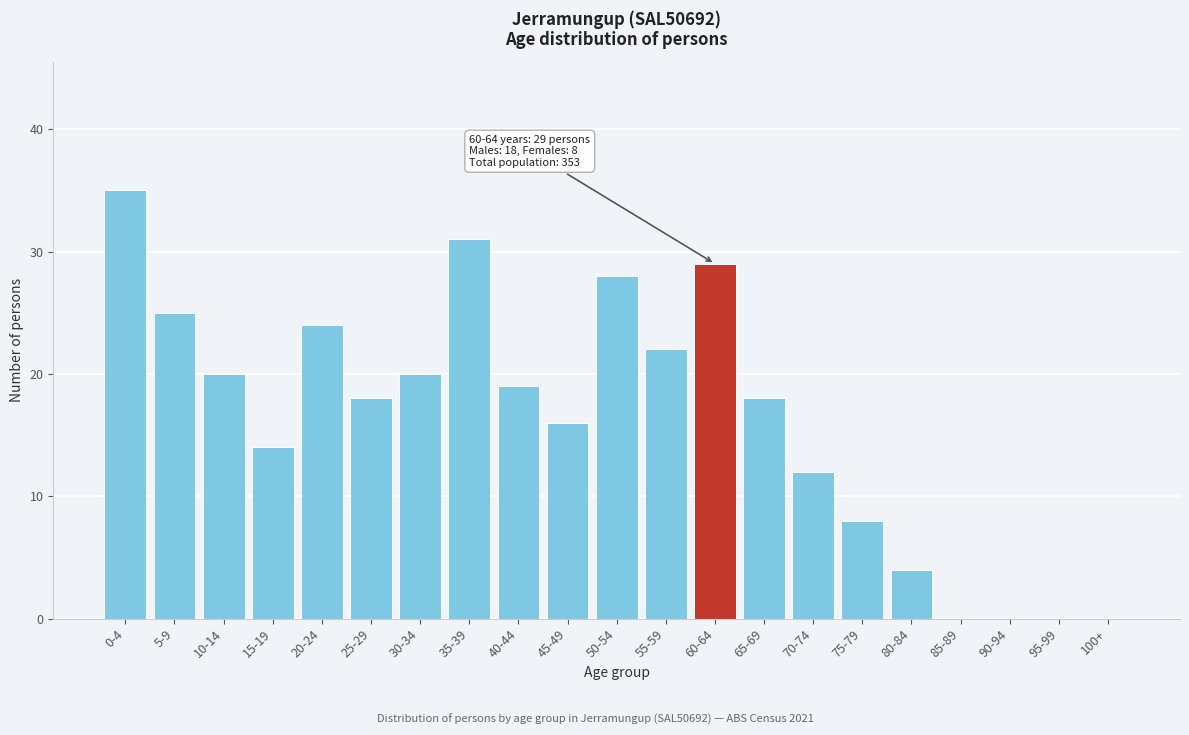

Reading right to left, list all the values displayed in this chart.

100+=0	95-99=0	90-94=0	85-89=0	80-84=4	75-79=8	70-74=12	65-69=18	60-64=29	55-59=22	50-54=28	45-49=16	40-44=19	35-39=31	30-34=20	25-29=18	20-24=24	15-19=14	10-14=20	5-9=25	0-4=35